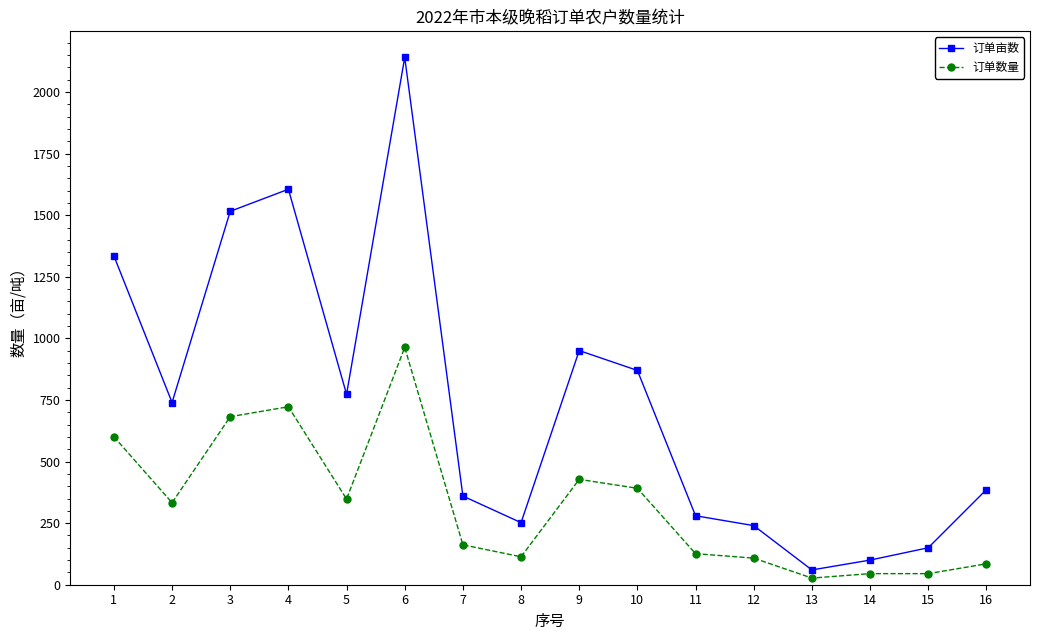

The value of 订单数量 at 2 is 440.8. True or false?

False